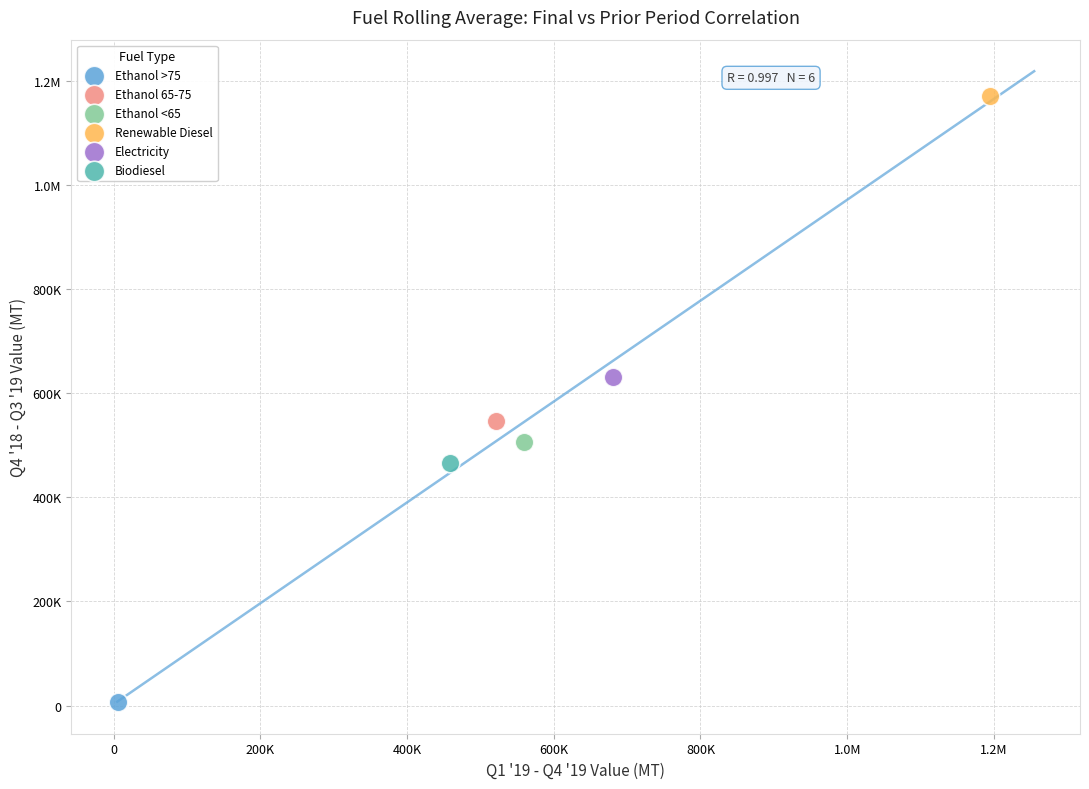

What are all the series names shown in the legend?

Ethanol >75, Ethanol 65-75, Ethanol <65, Renewable Diesel, Electricity, Biodiesel